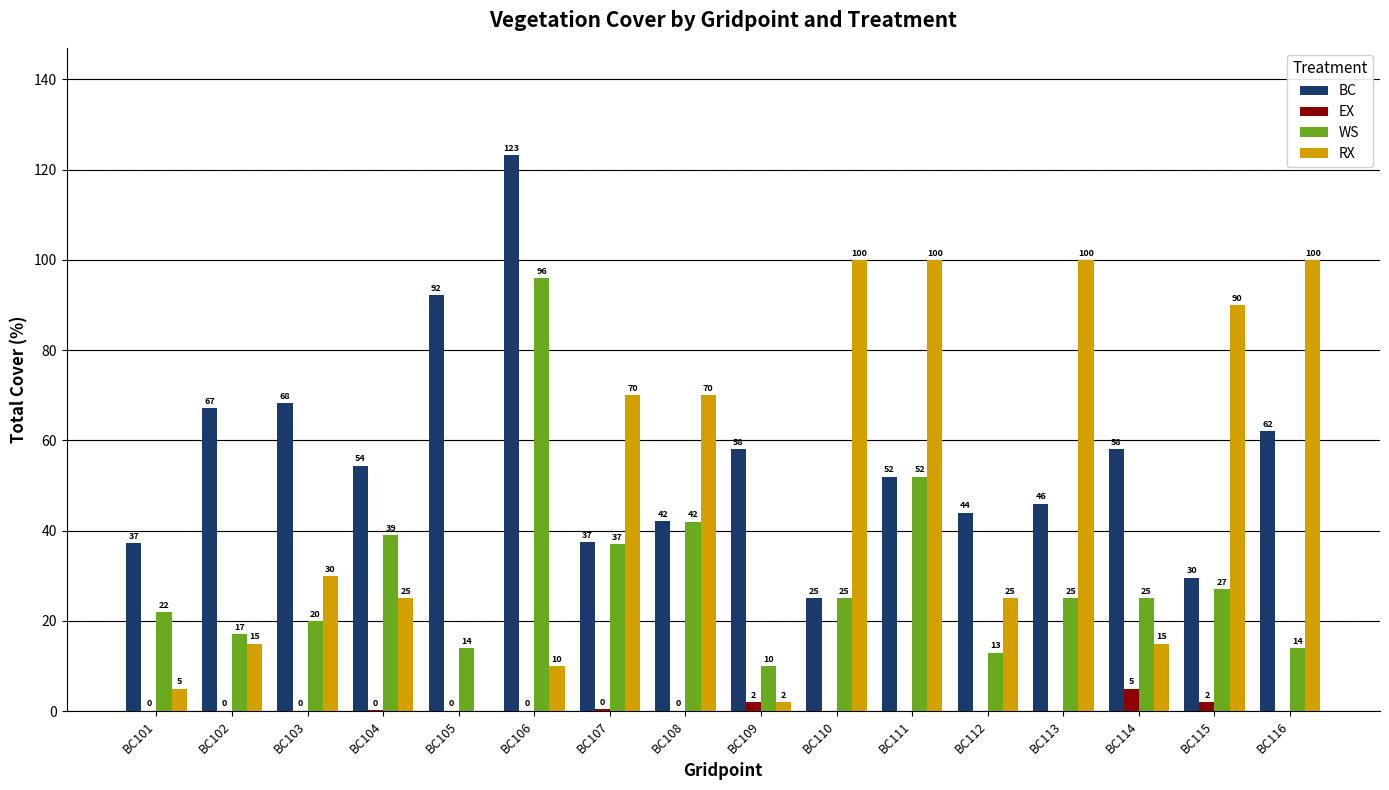

What is the total value across all series at BC109?

72.0